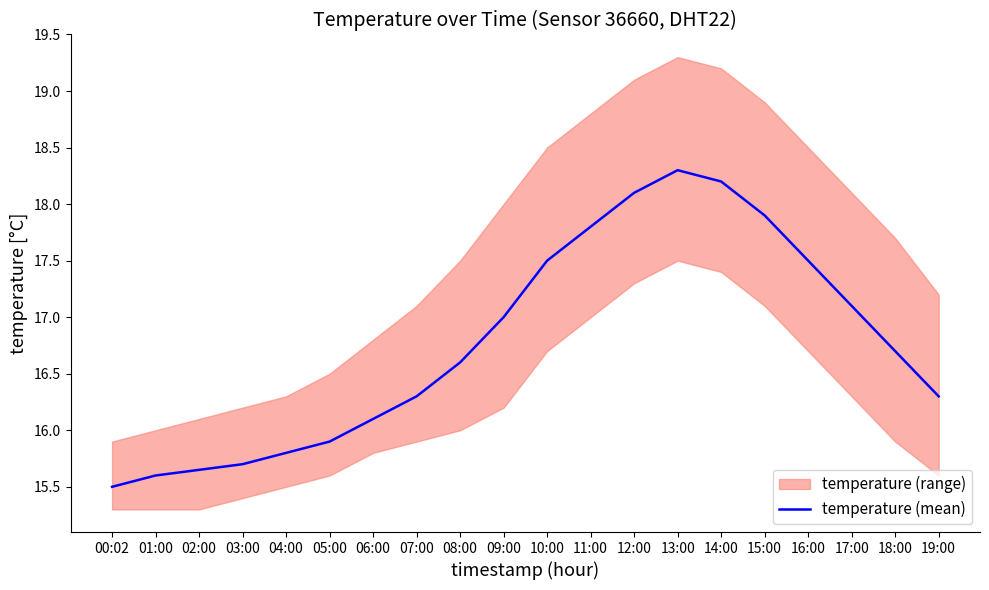

Between 09:00 and 01:00, which is larger?

09:00